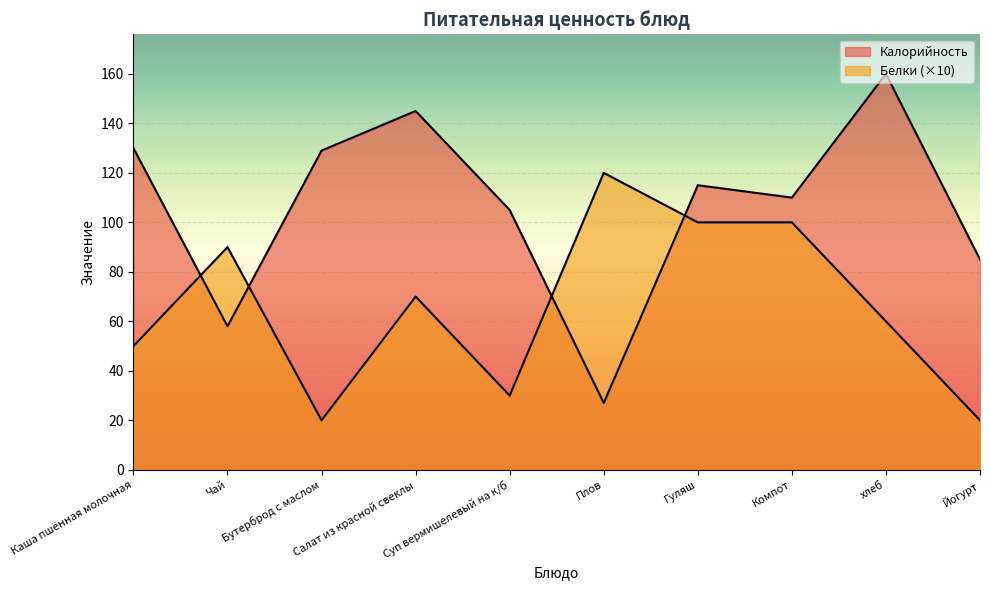

Is it true that Калорийность equals 194 at Гуляш?

False